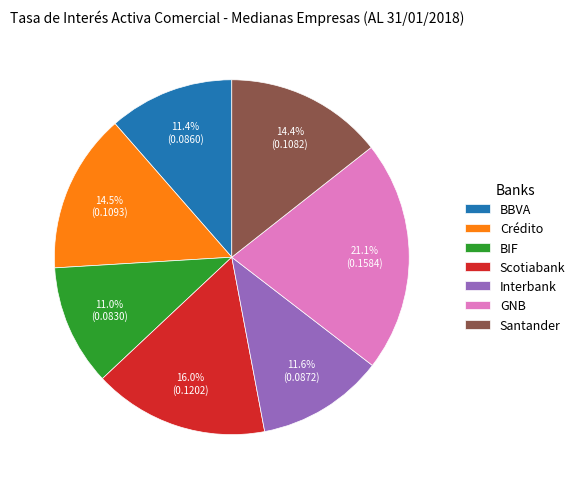

Between Santander and BBVA, which is larger?

Santander